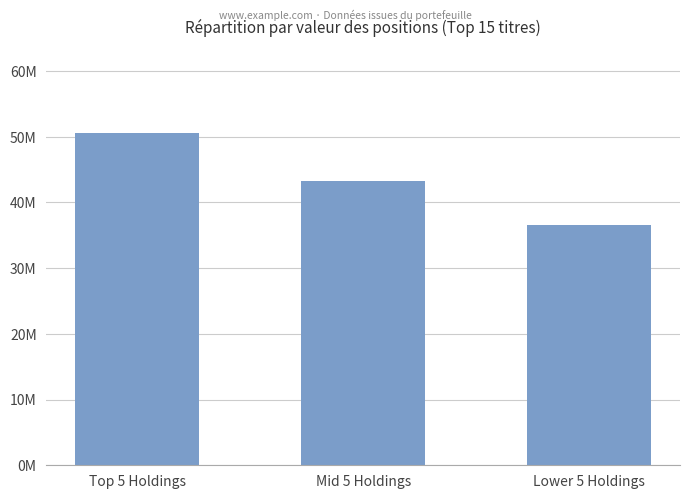

Is it true that the value at Lower 5 Holdings is 36532000?

True